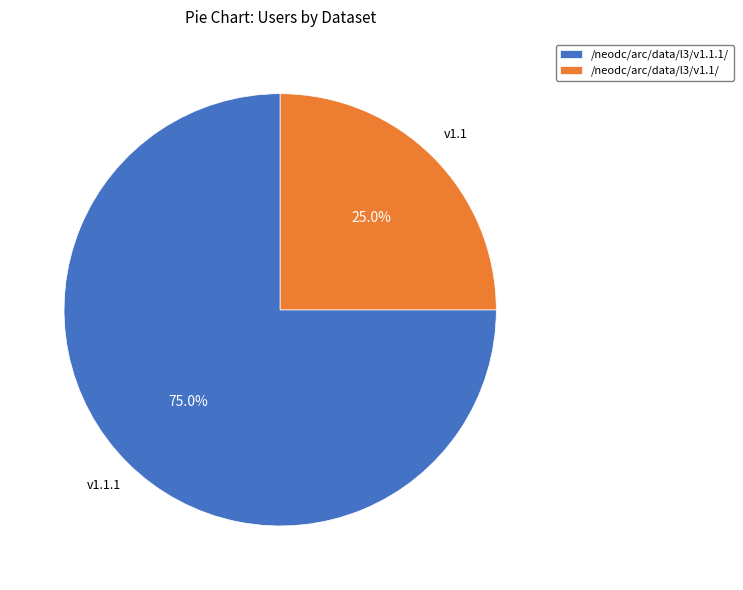

To the nearest percent, what is the difference between the /neodc/arc/data/l3/v1.1/ and /neodc/arc/data/l3/v1.1.1/ slice percentages?

50%